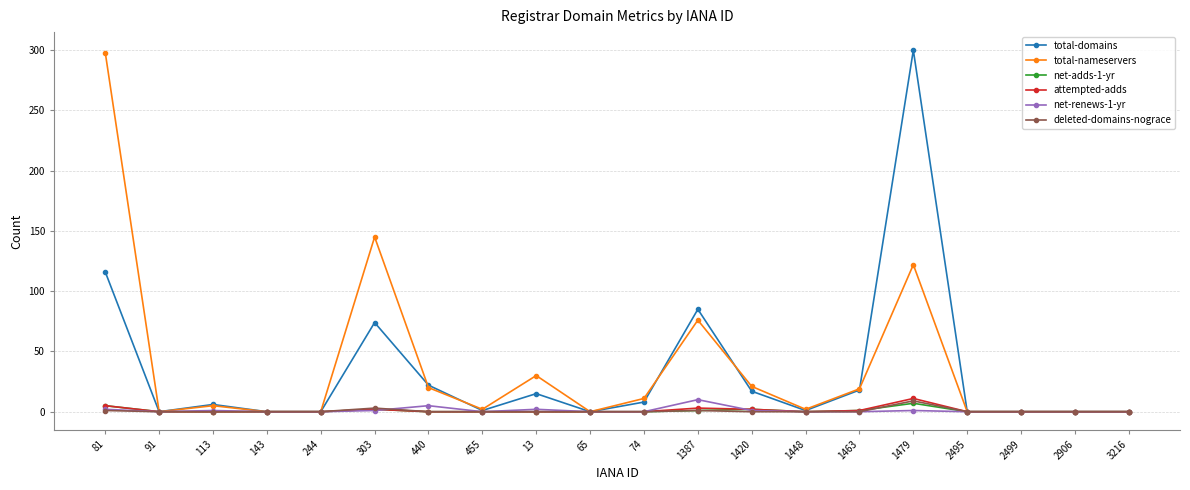

At which category is the sum across all series the highest?

1479